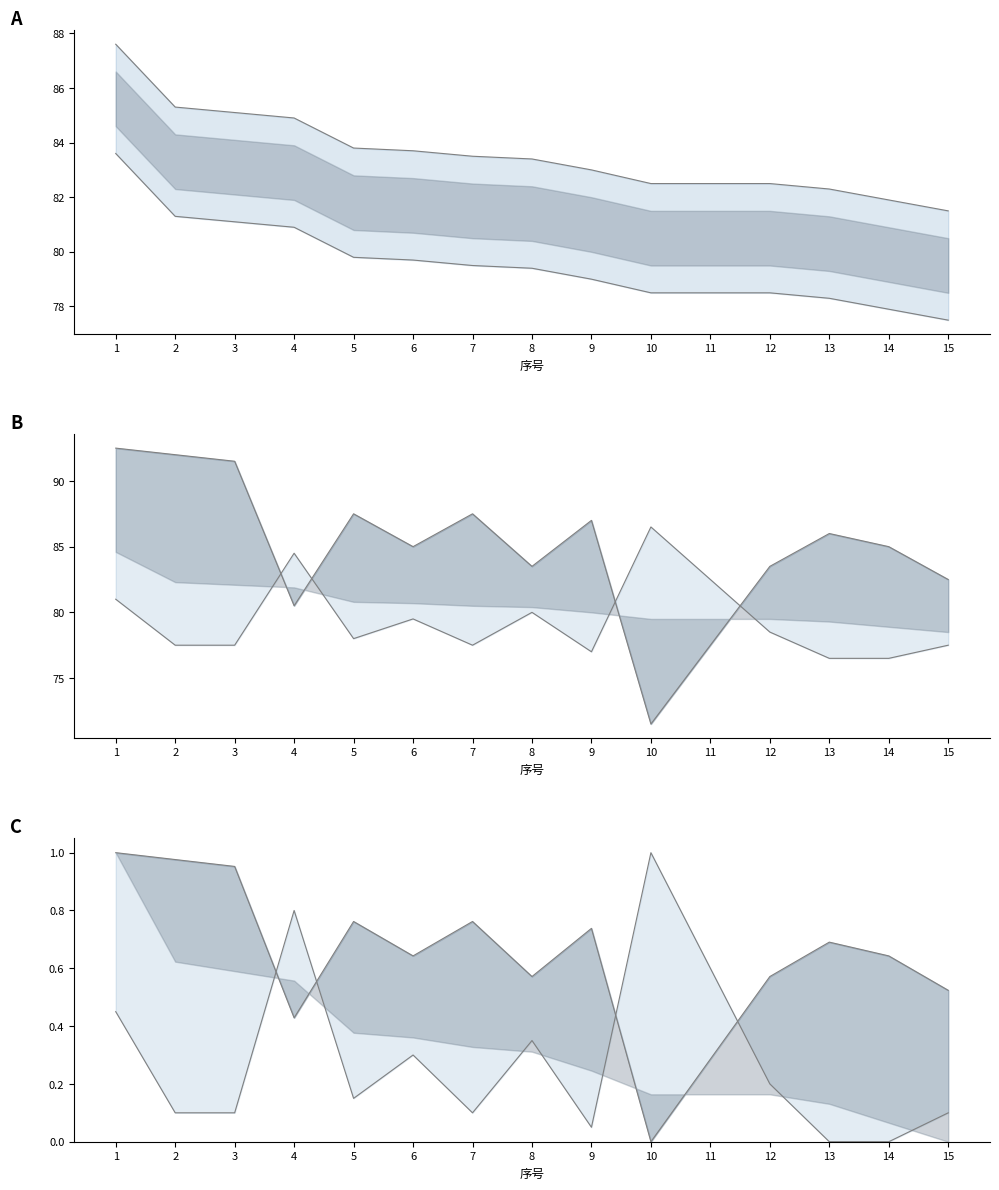

What is the value of the 专业基础知识 point at the 2nd from the left?

77.5